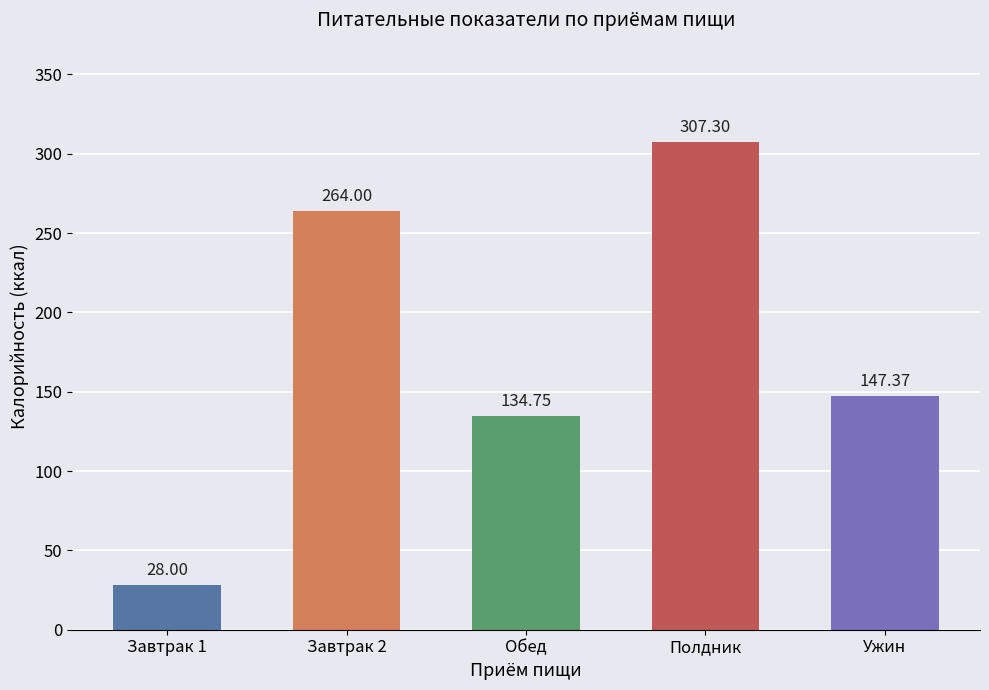

Are the bars grouped side by side (vs. stacked)?

No